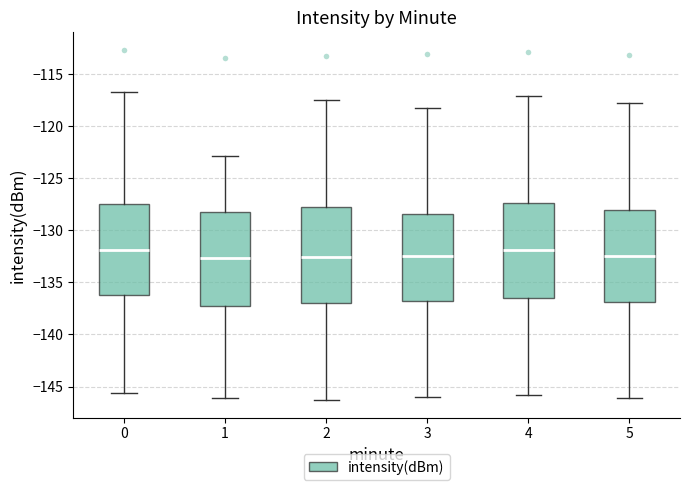

Reading left to right, read every box against the y-axis: the position of its median line, the range the box covers, and the ends of its whiskers. The values are not printed on the chart, so give them approximately, as read against the axis.

0: median -132.0, box -136.5 to -127.5, whiskers -145.5 to -117.0
1: median -132.5, box -137.0 to -128.5, whiskers -146.0 to -123.0
2: median -132.5, box -137.0 to -128.0, whiskers -146.5 to -117.5
3: median -132.5, box -136.5 to -128.5, whiskers -146.0 to -118.5
4: median -132.0, box -136.5 to -127.5, whiskers -146.0 to -117.0
5: median -132.5, box -137.0 to -128.0, whiskers -146.0 to -118.0